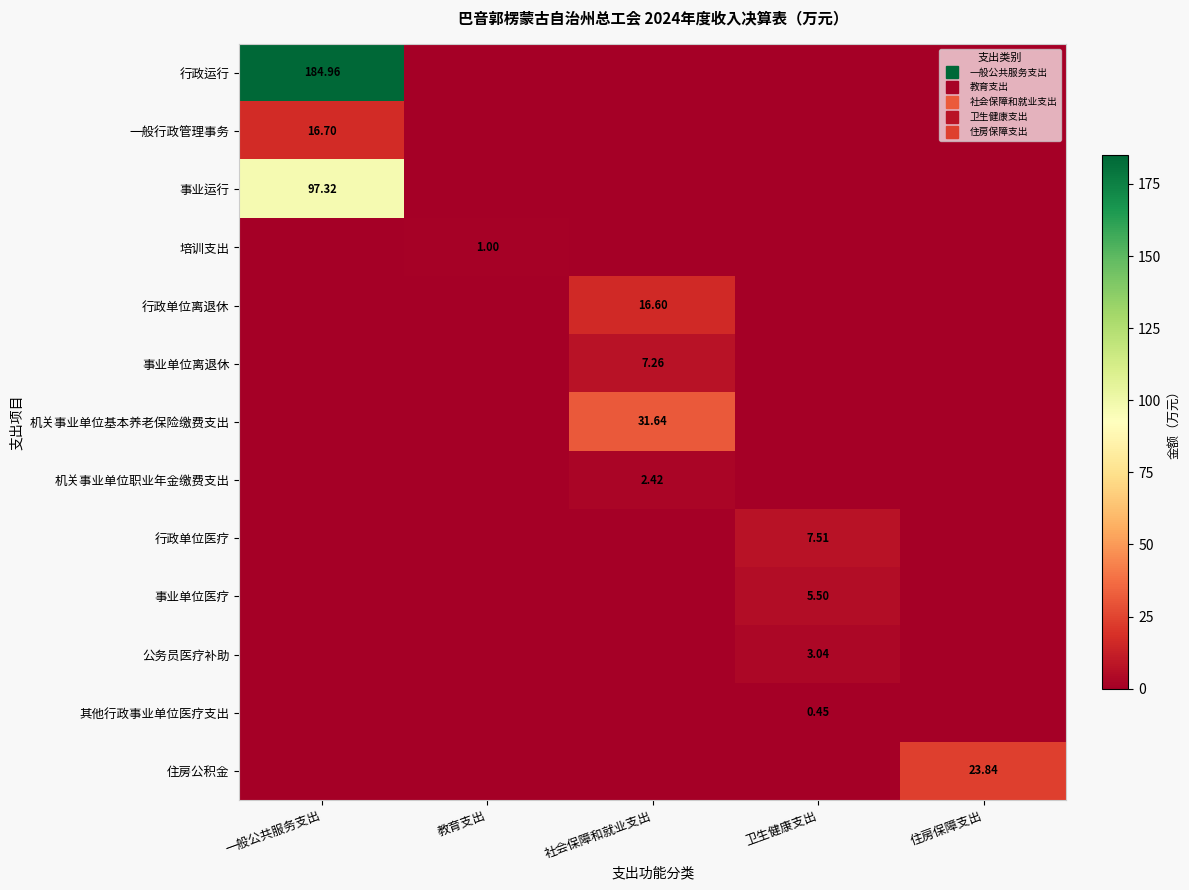

Between 一般公共服务支出 and 社会保障和就业支出, which series saw the biggest shift?

行政运行